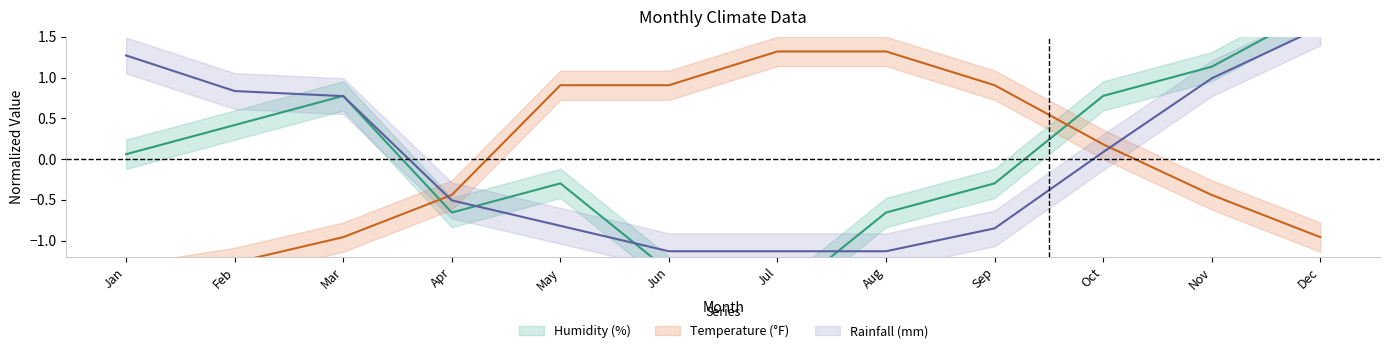

True or false: Humidity (%) has more than 0 interior local peaks.

True